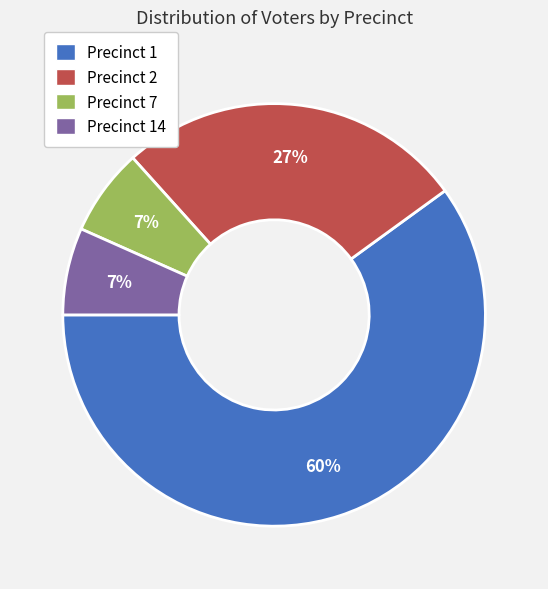

What percentage is the Precinct 14 slice, to the nearest percent?

7%